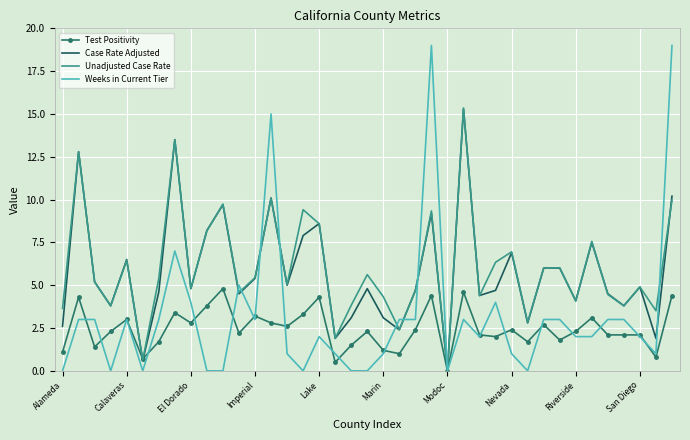

What is the difference between the maximum and minimum values in the Case Rate Adjusted series?

15.3